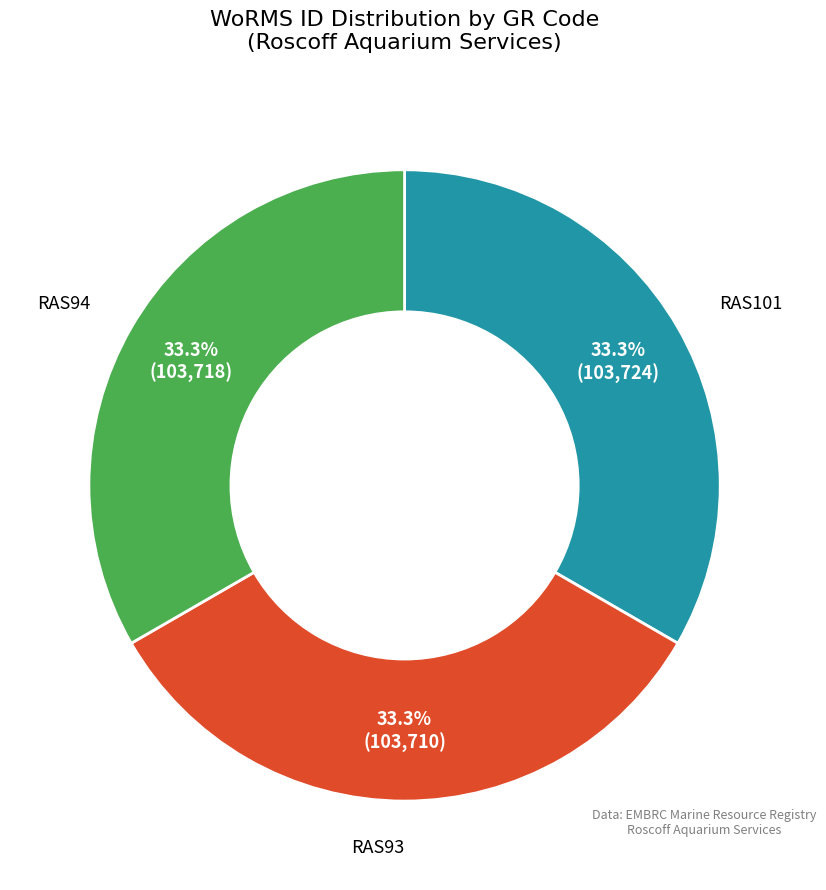

Is there any slice that represents more than half of the pie?

No